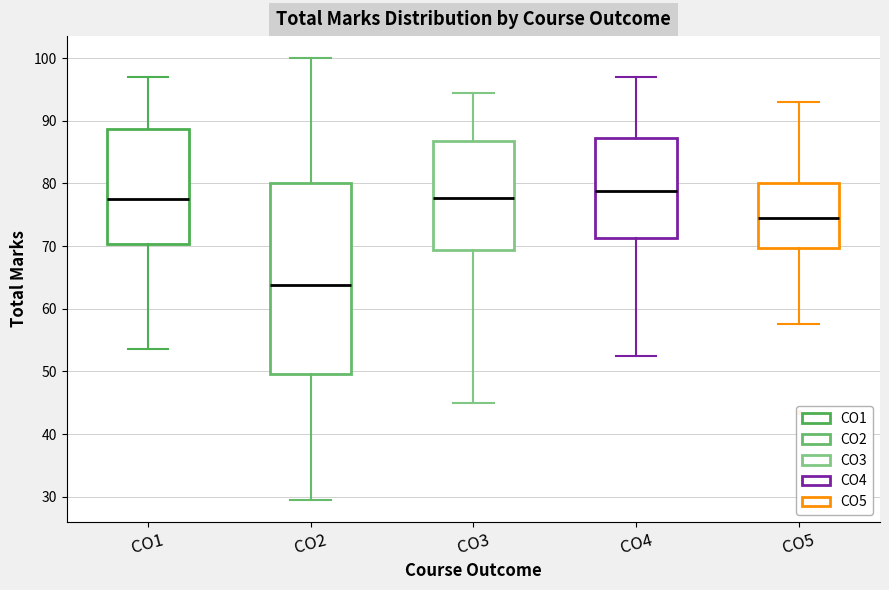

Reading left to right, read every box against the y-axis: the position of its median line, the range the box covers, and the ends of its whiskers. The values are not printed on the chart, so give them approximately, as read against the axis.

CO1: median 78, box 70 to 89, whiskers 54 to 97
CO2: median 64, box 50 to 80, whiskers 30 to 100
CO3: median 78, box 69 to 87, whiskers 45 to 95
CO4: median 79, box 71 to 87, whiskers 53 to 97
CO5: median 75, box 70 to 80, whiskers 58 to 93